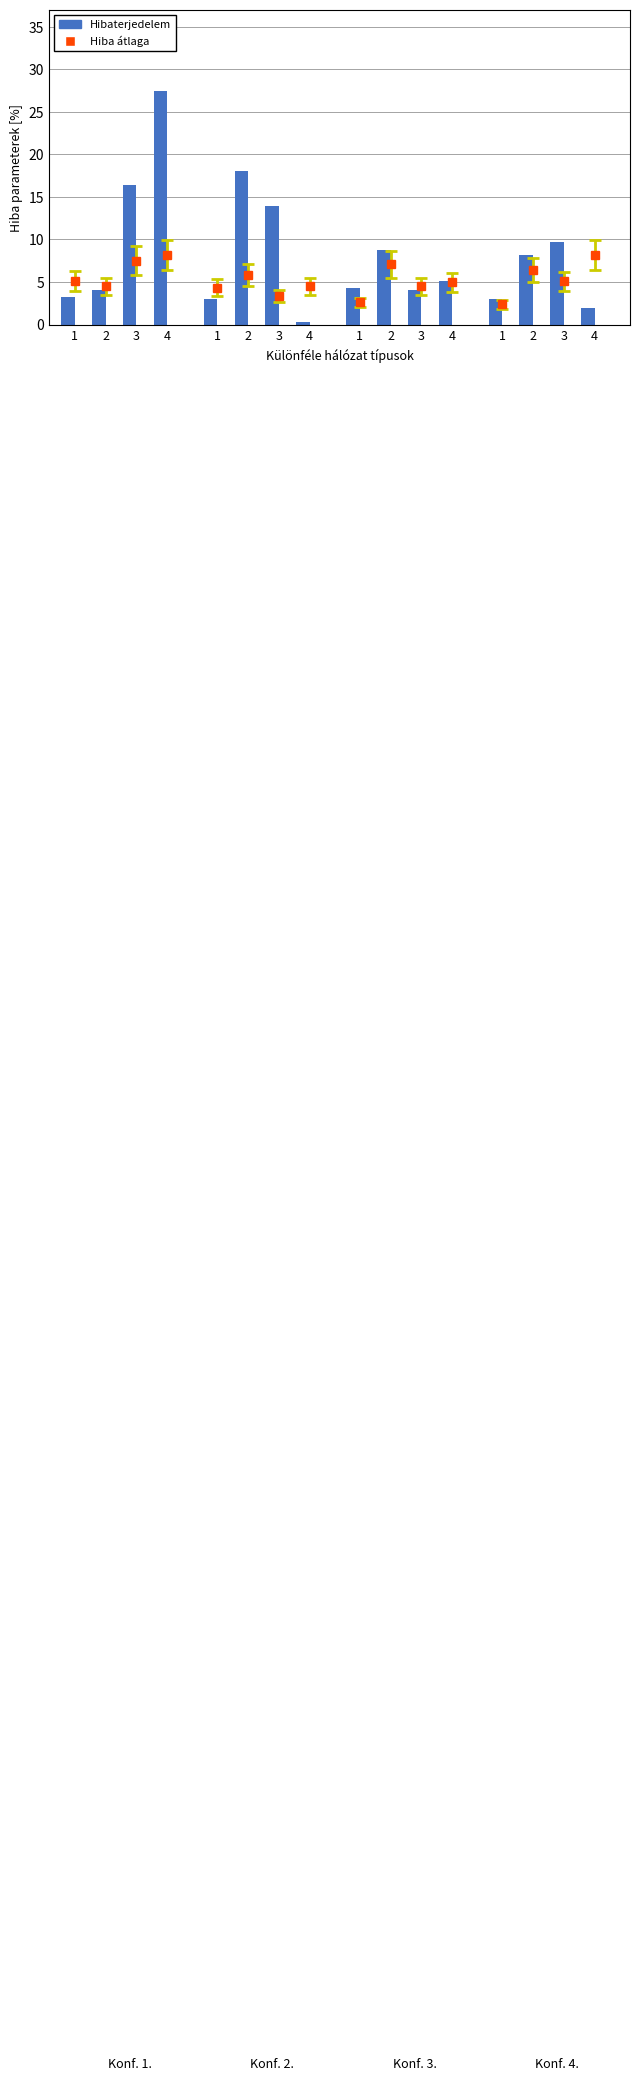

What is the smallest value displayed?

0.3